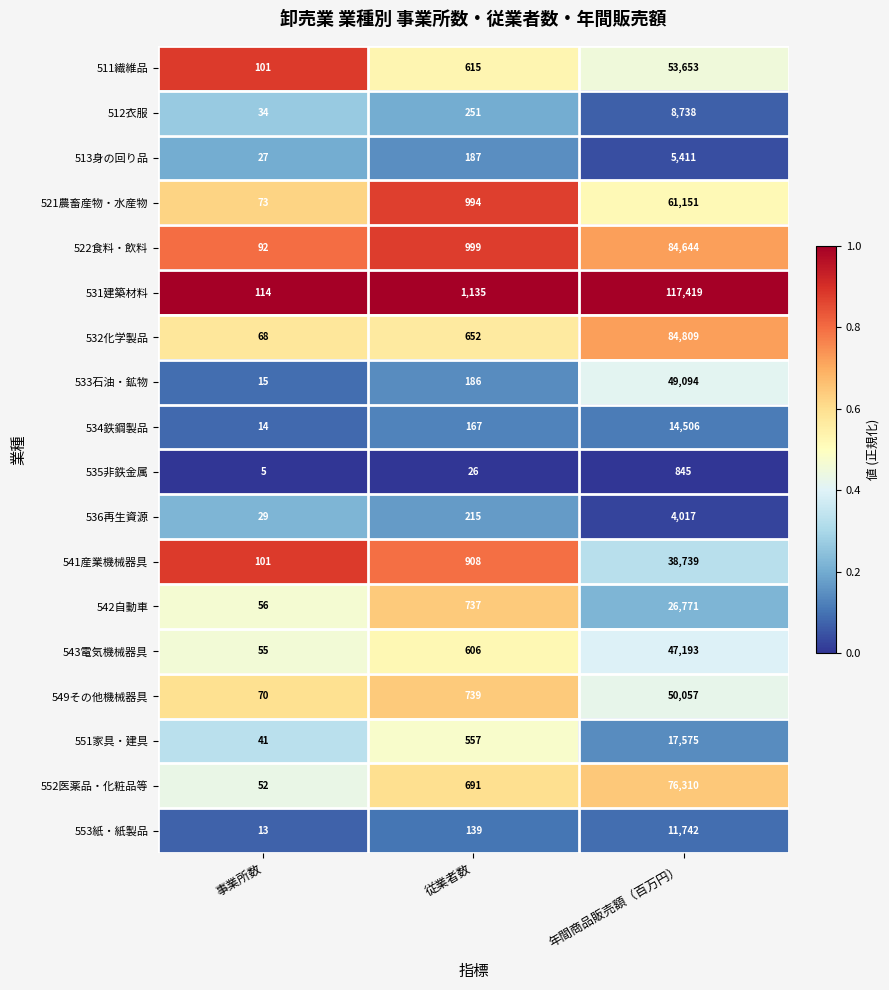

True or false: 541産業機械器具 has a value of 38739 at 年間商品販売額（百万円）.

True